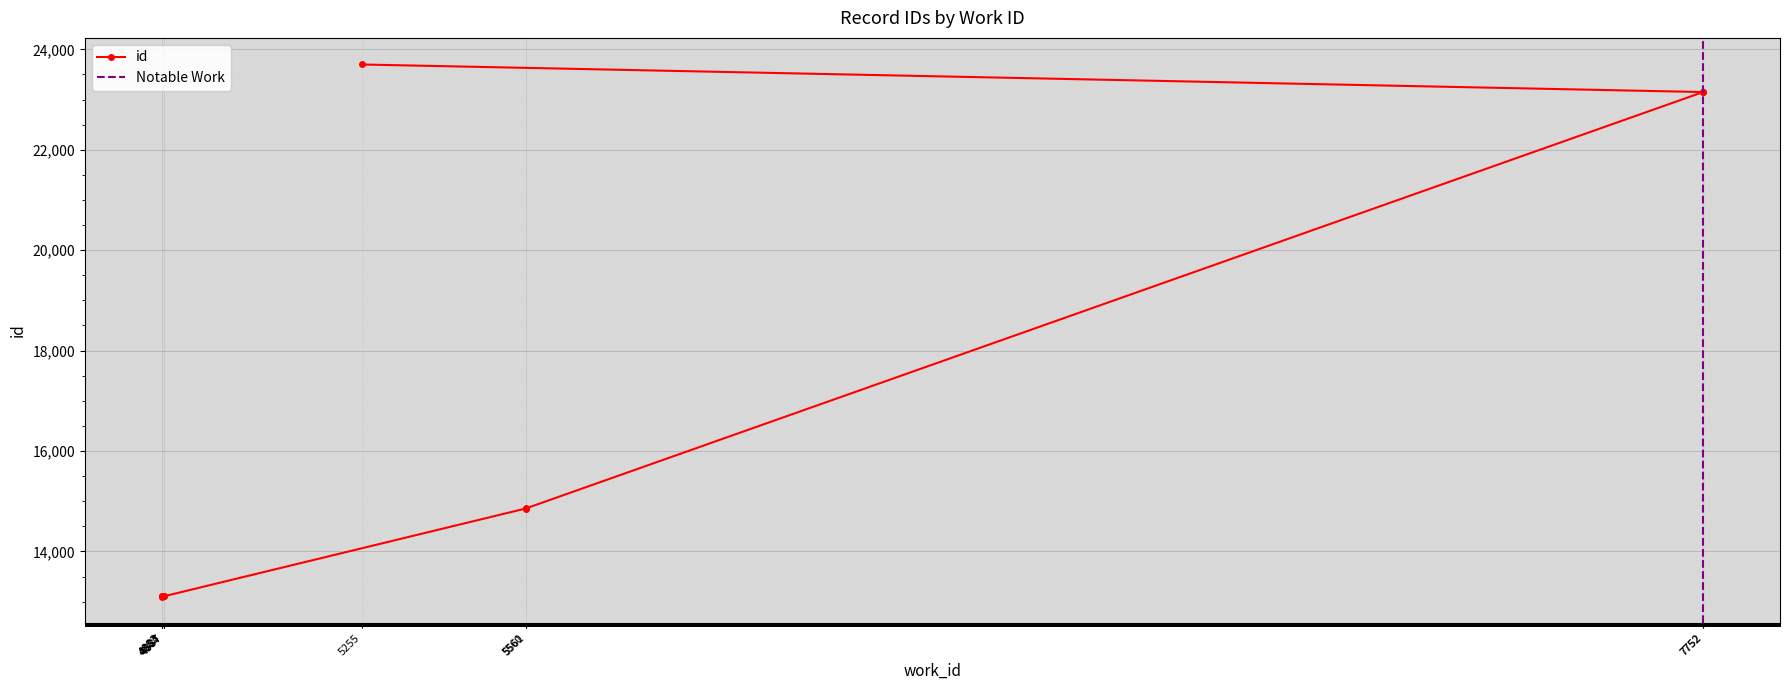

What is the value of the 2nd point from the left?

13101